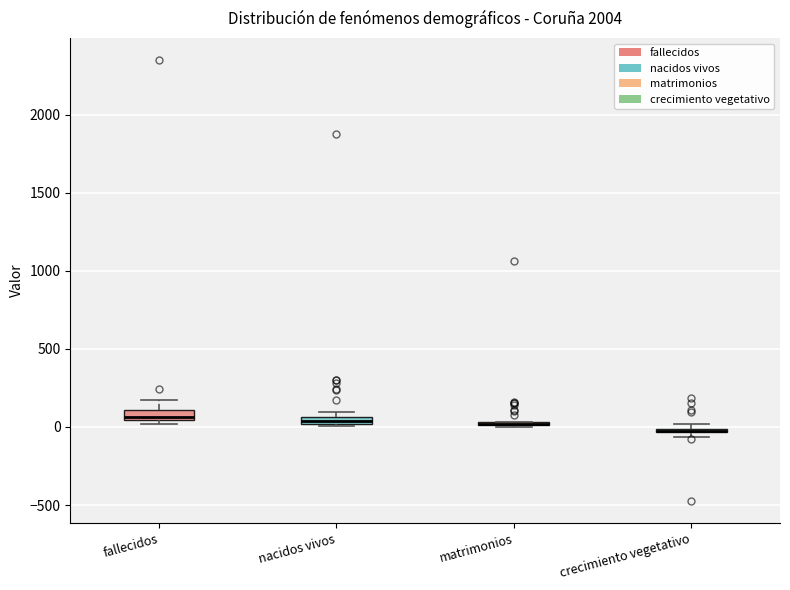

Where is the upper edge of the box for crecimiento vegetativo on the y-axis? The values are not printed on the chart, so give them approximately, as read against the axis.

0